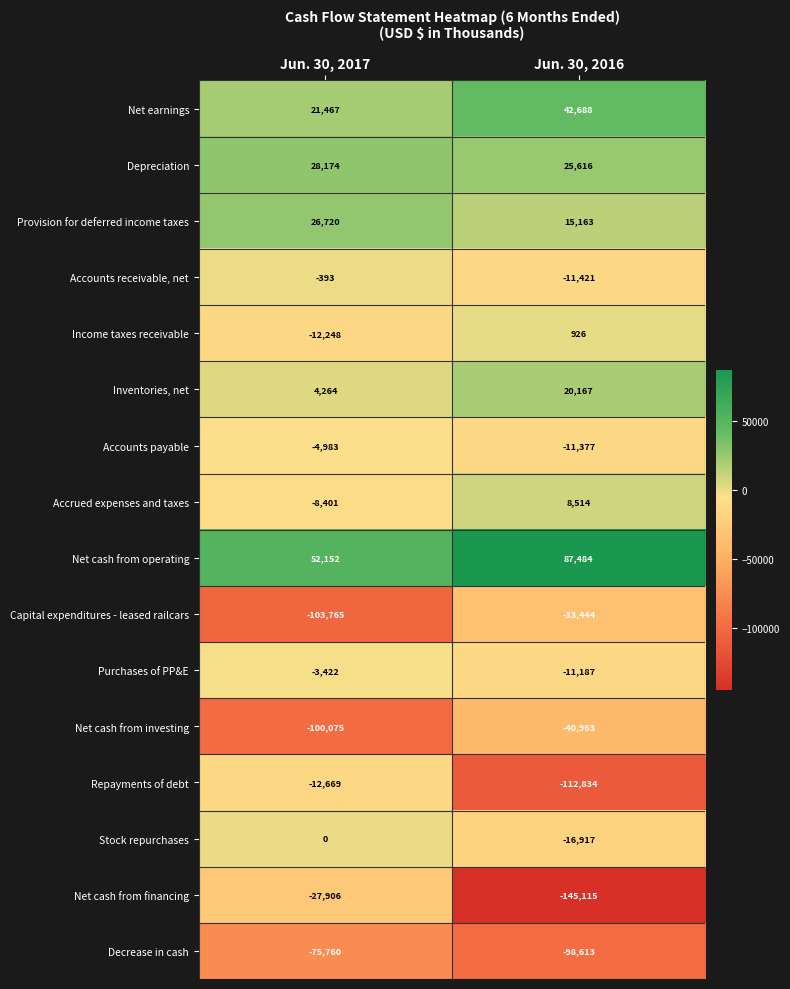

Which category has the lowest value across all series?

Jun. 30, 2016